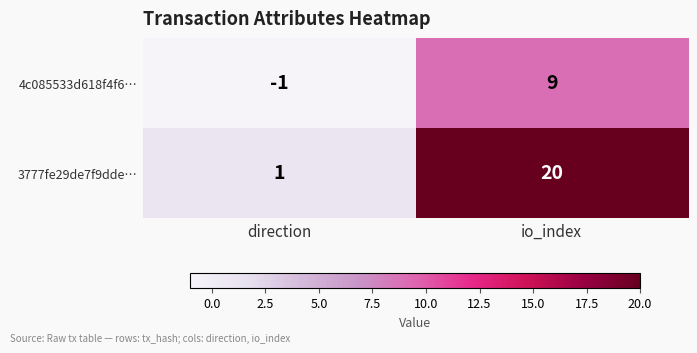

What is the sum of the 4c085533d618f4f6… values at io_index and direction?

8